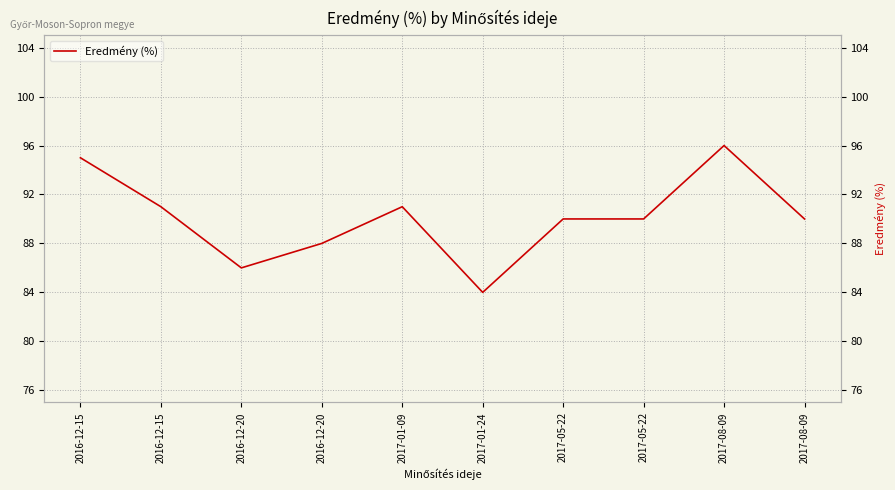

Between 2017-08-09 and 2017-01-24, which is larger?

2017-08-09